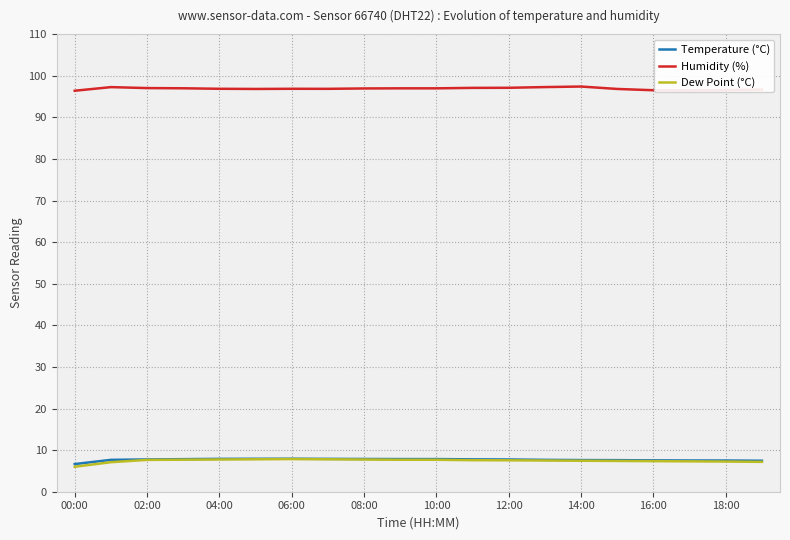

What is the maximum value shown in the chart?

97.4